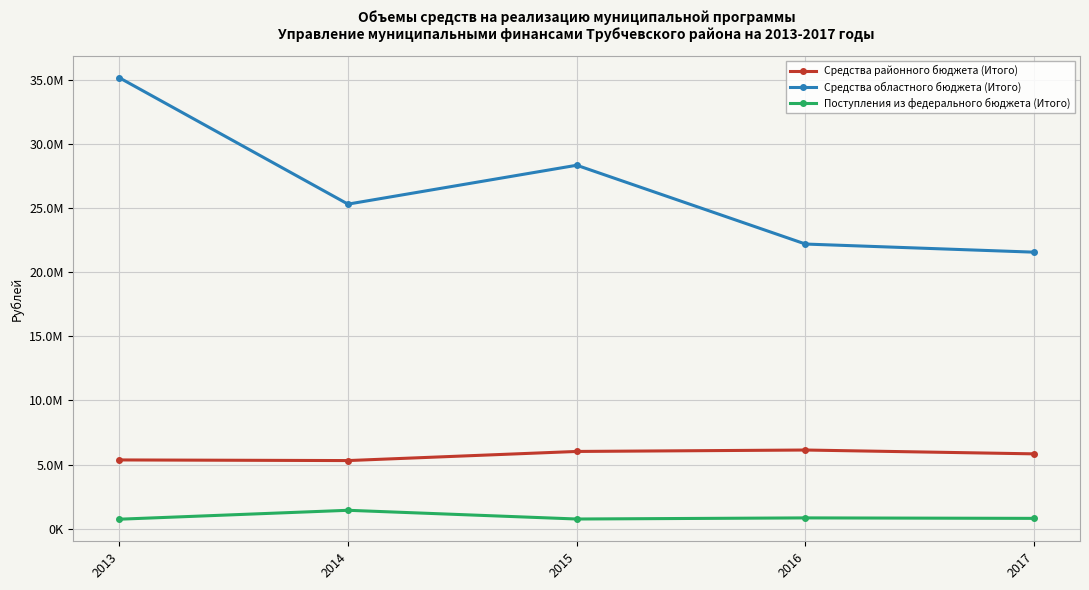

At how many categories does at least one series exceed 16330995?

5